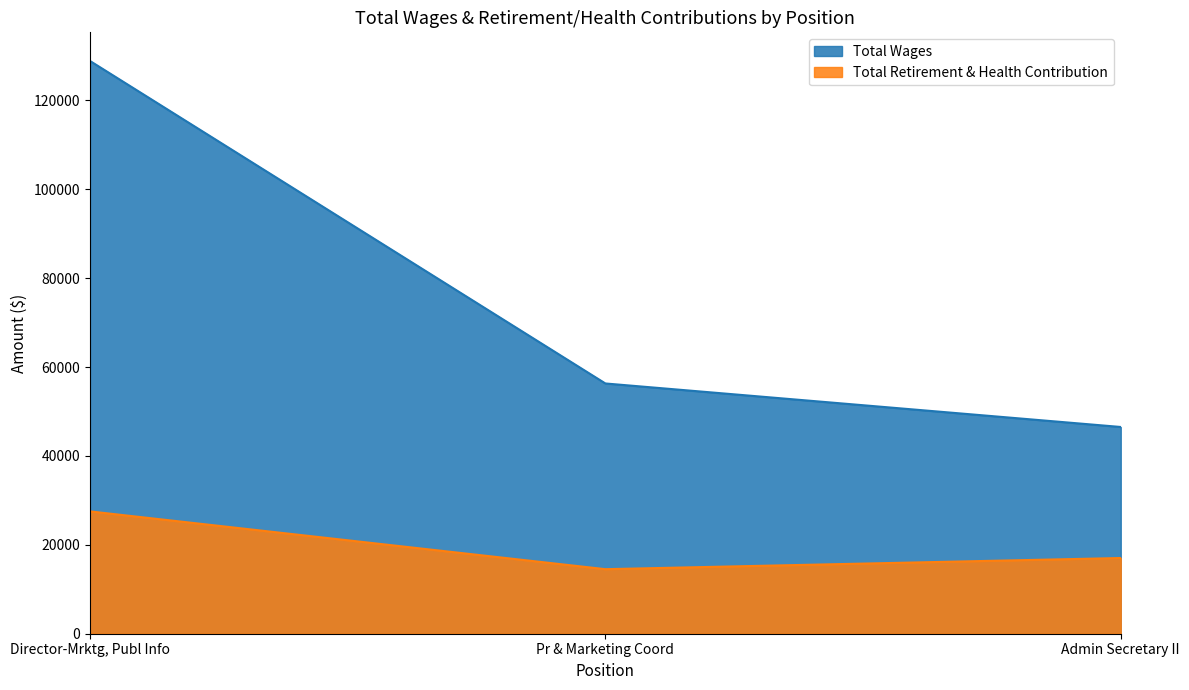

What is the average value of the Total Wages series?

77247